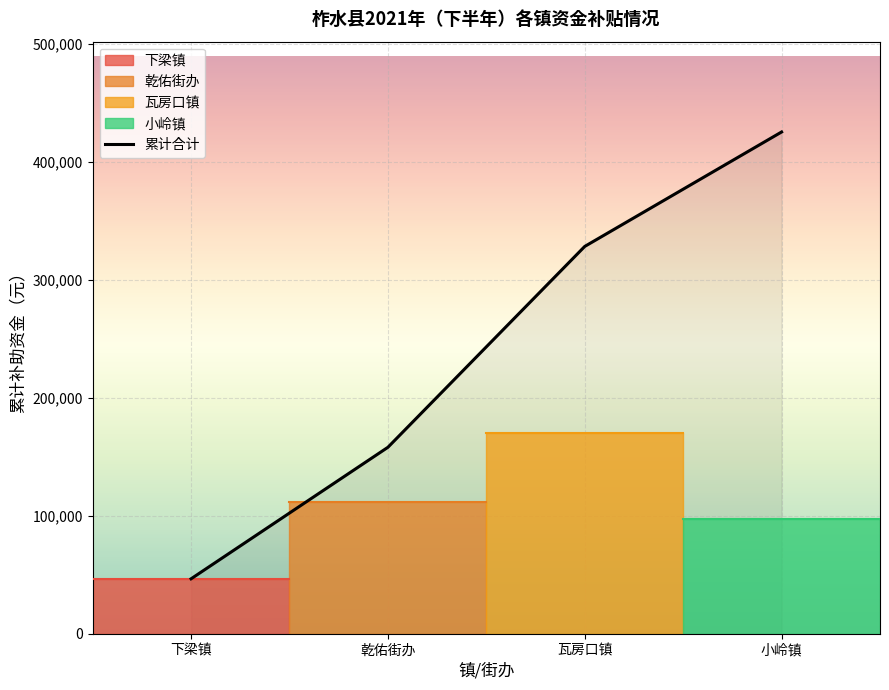

Is this an area chart (filled region under the line)?

No